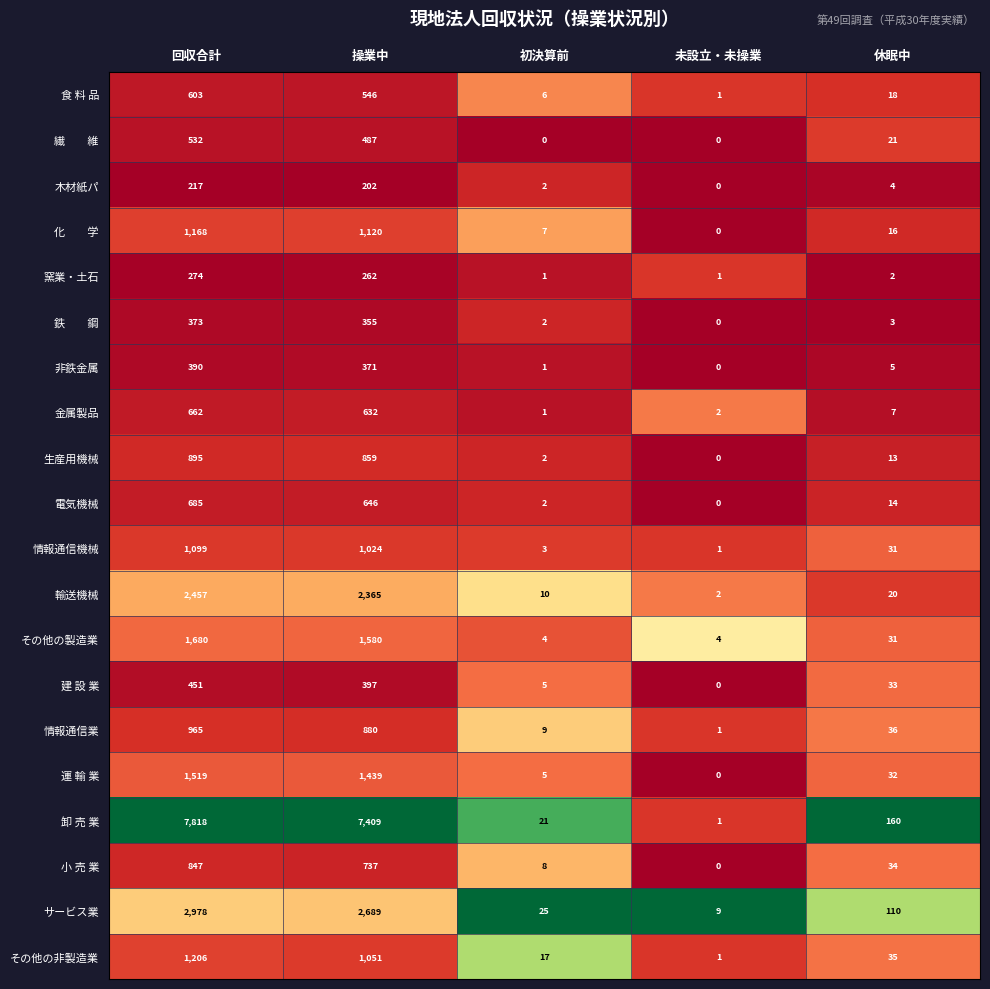

Which series changed the most between 初決算前 and 未設立・未操業?

卸 売 業